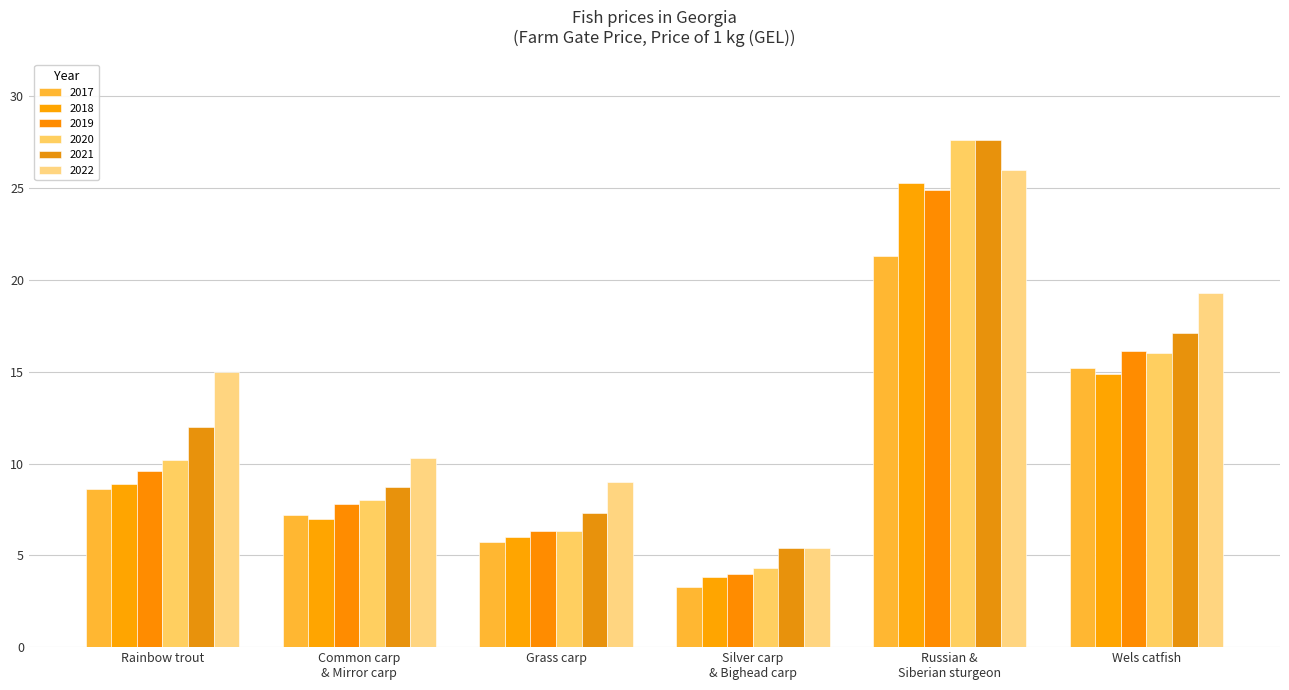

What is the sum of all 2018 values?

65.9